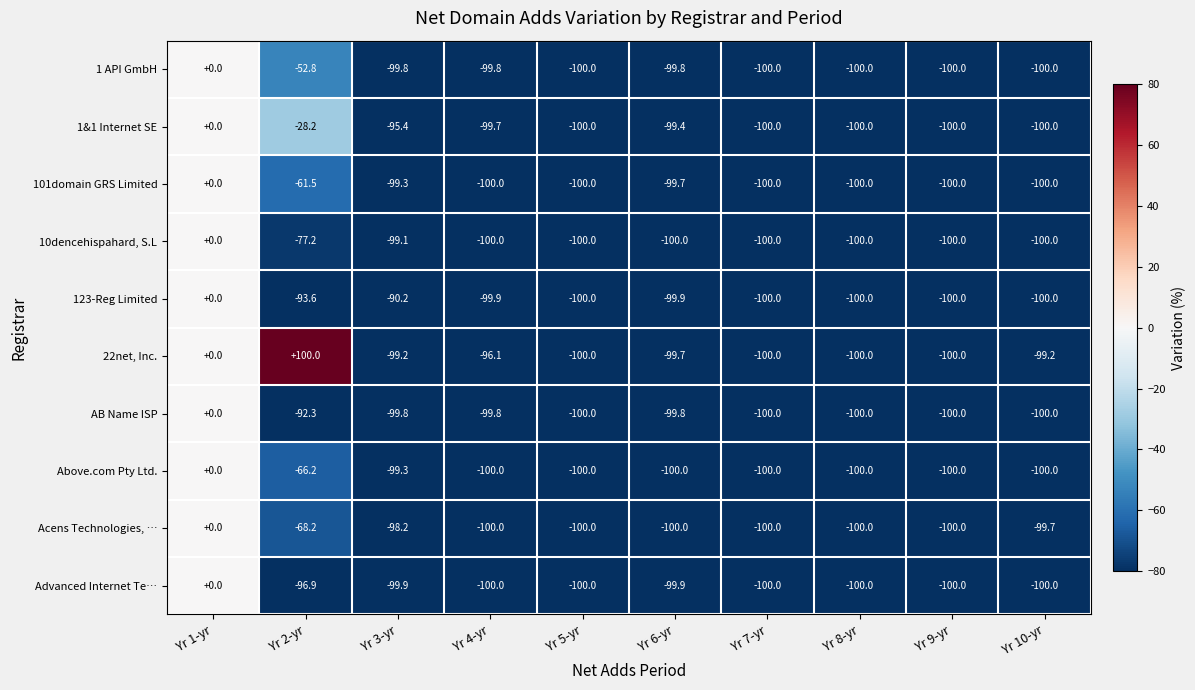

Which series has the largest total across all categories?

22net, Inc.